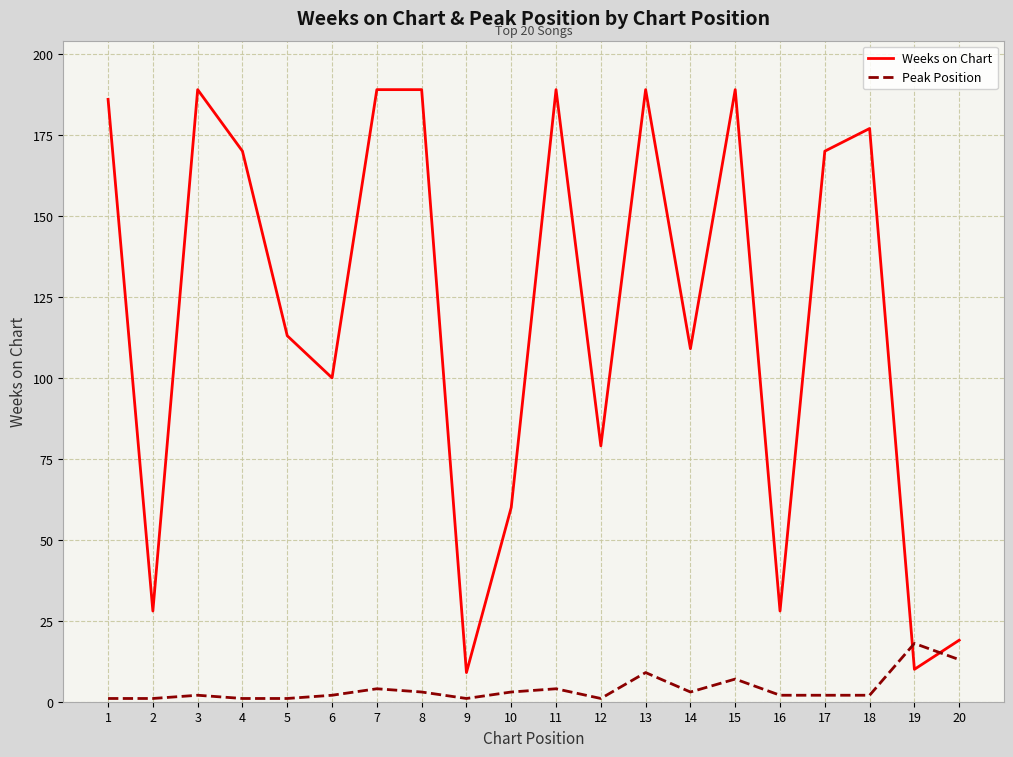

Which category has the highest value in the Peak Position series?

19